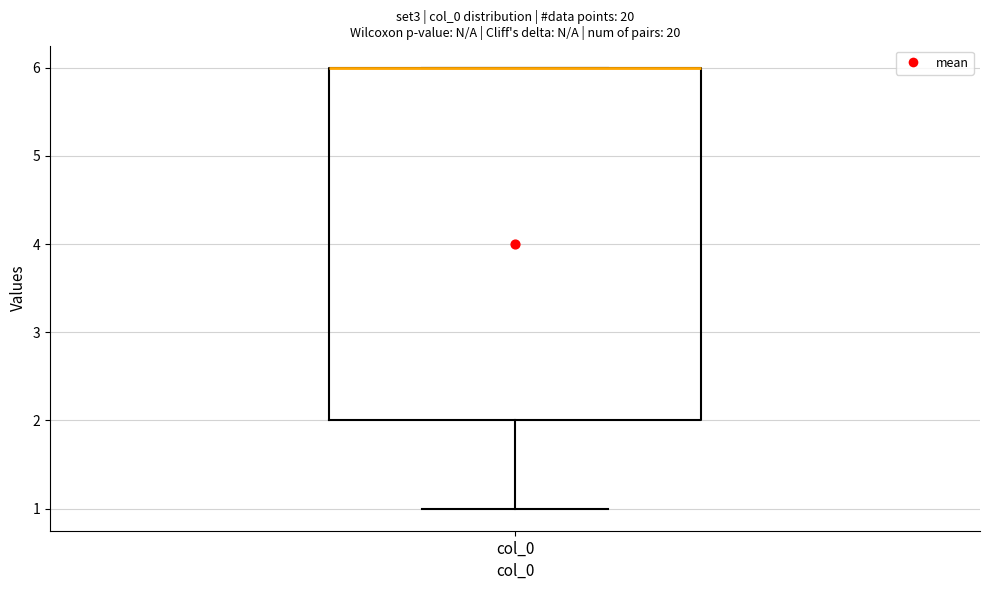

Where is the upper edge of the box for col_0 on the y-axis? The values are not printed on the chart, so give them approximately, as read against the axis.

6